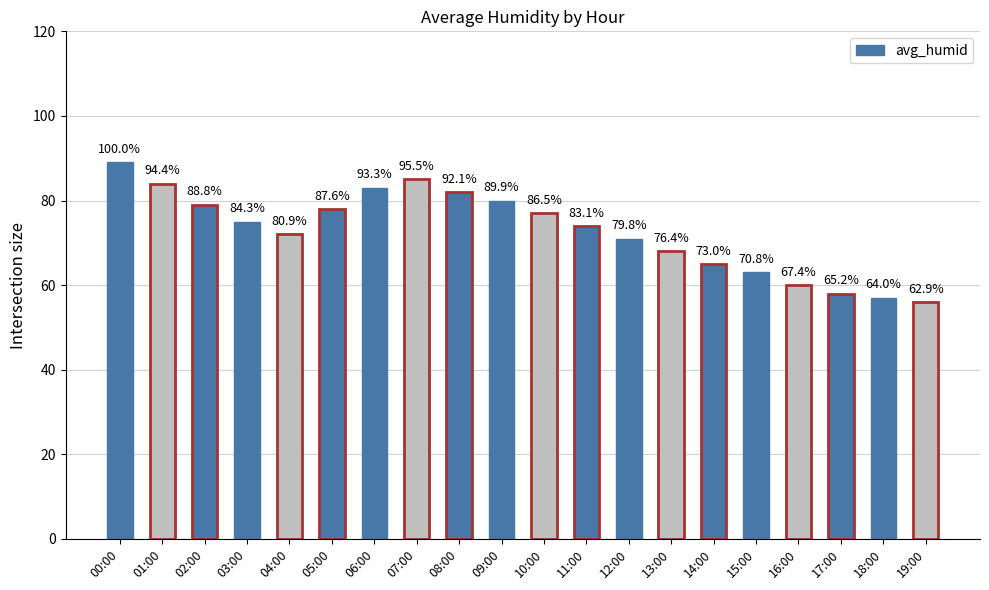

The value at 13:00 is 22. True or false?

False